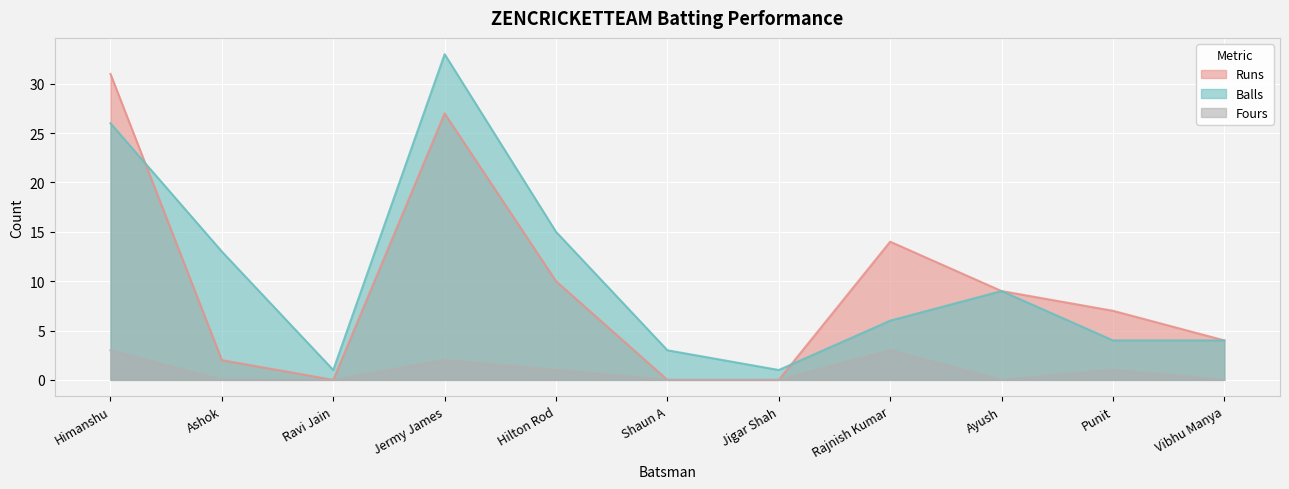

What is the spread (max minus min) of values at Himanshu?

28